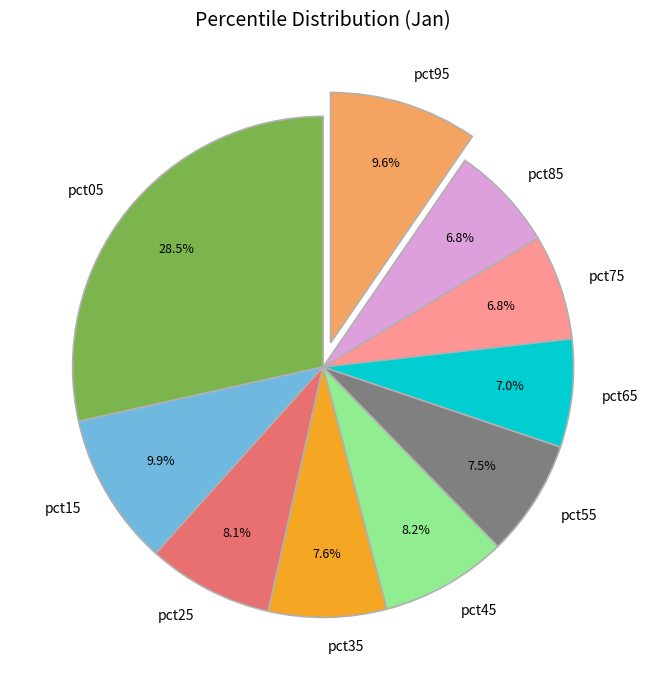

Count the number of slices in the pie.

10